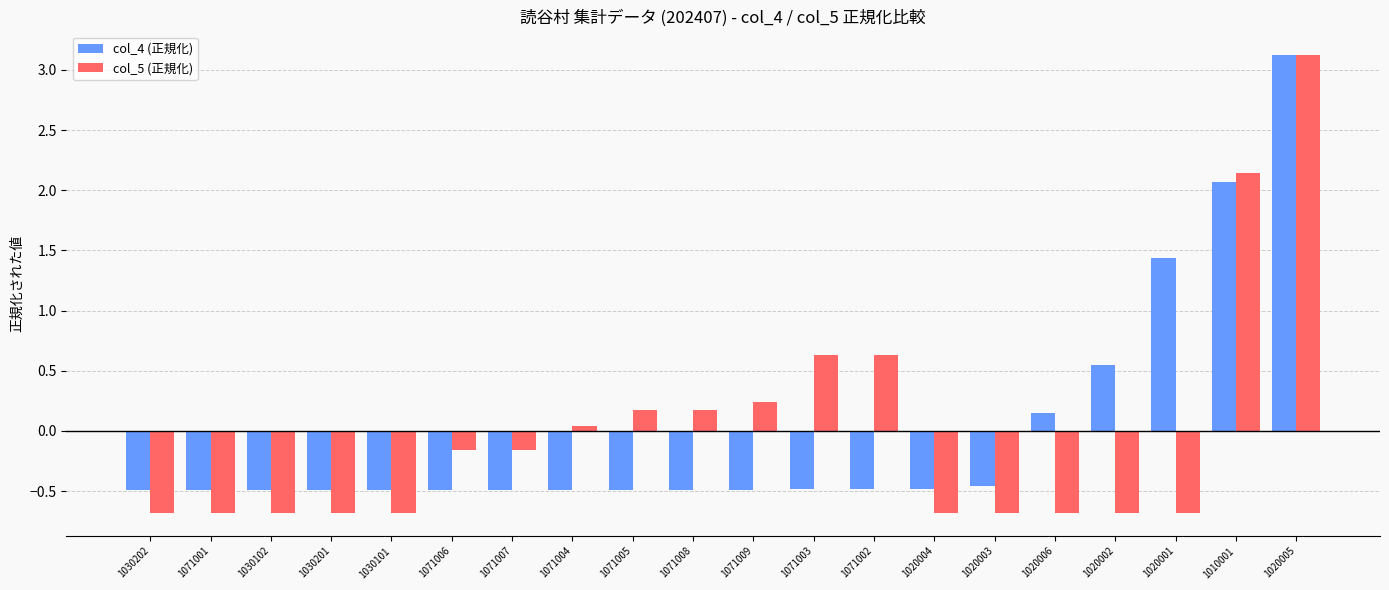

What is the lowest value of the col_4 (正規化) series?

-0.5